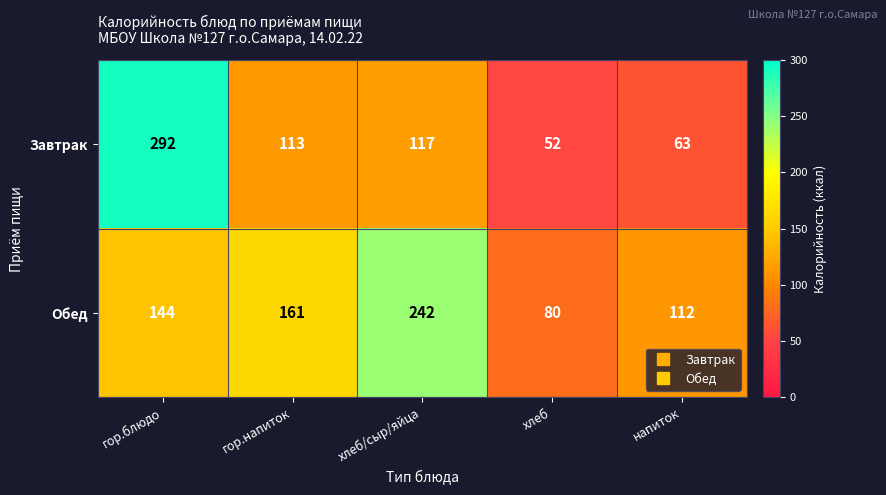

Between гор.напиток and напиток, which series saw the biggest shift?

Завтрак